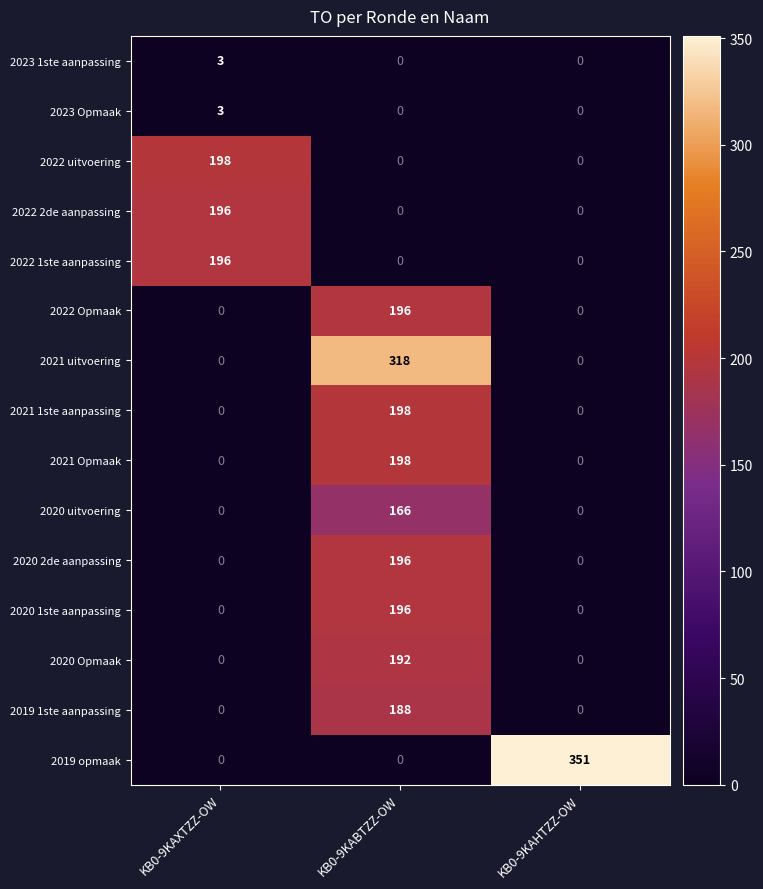

True or false: 2022 uitvoering has a value of 331 at KB0-9KAXTZZ-OW.

False